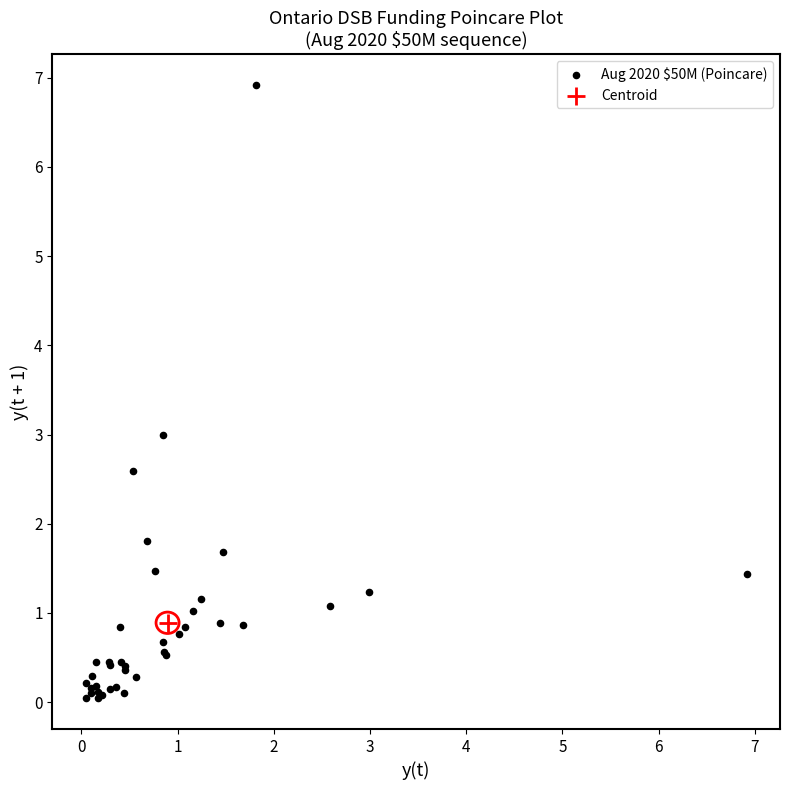

What are all the series names shown in the legend?

Aug 2020 $50M (Poincare), Centroid